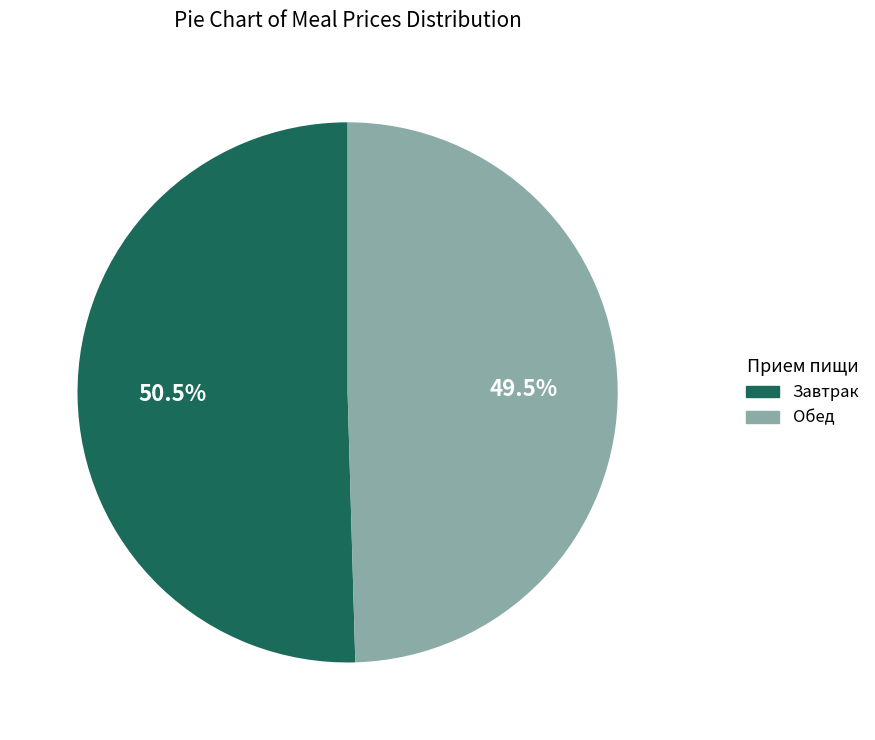

Is there a majority slice in this chart?

Yes